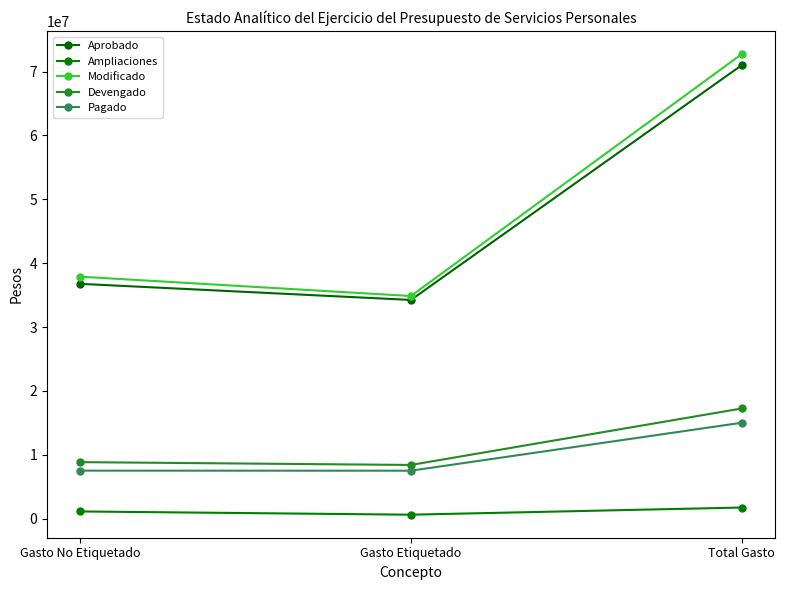

How many distinct data groups are displayed?

5